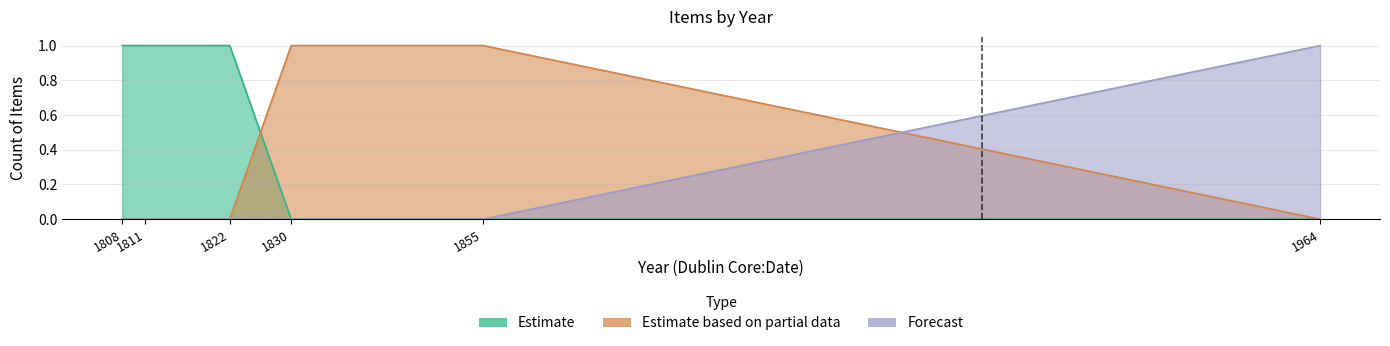

At 1808, list the series in order from largest to smallest.

Estimate, Estimate based on partial data, Forecast